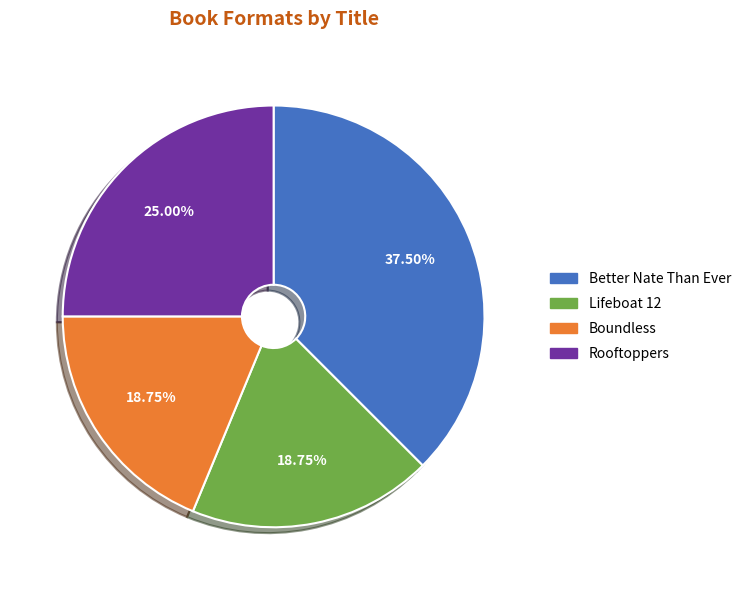

Is the sum of Rooftoppers and Better Nate Than Ever greater than half?

Yes